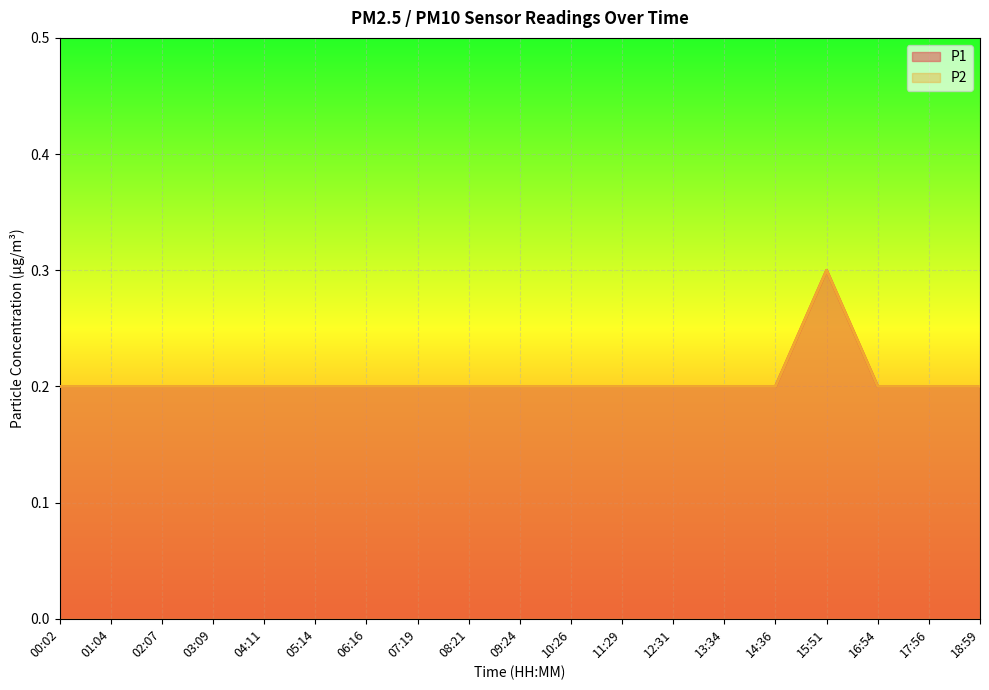

What position from the left is 15:51?

16